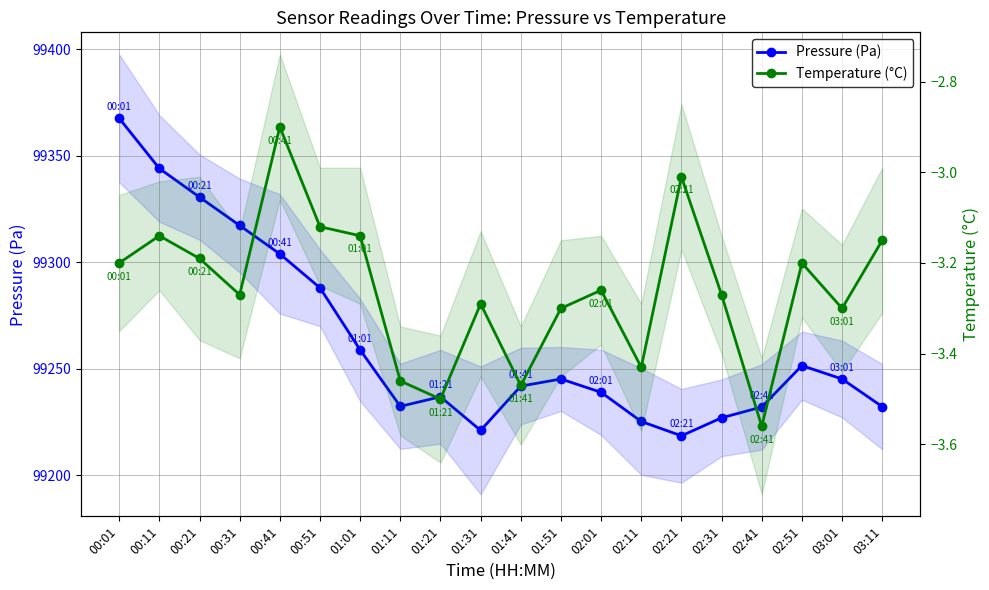

Which series has the largest total across all categories?

Pressure (Pa)